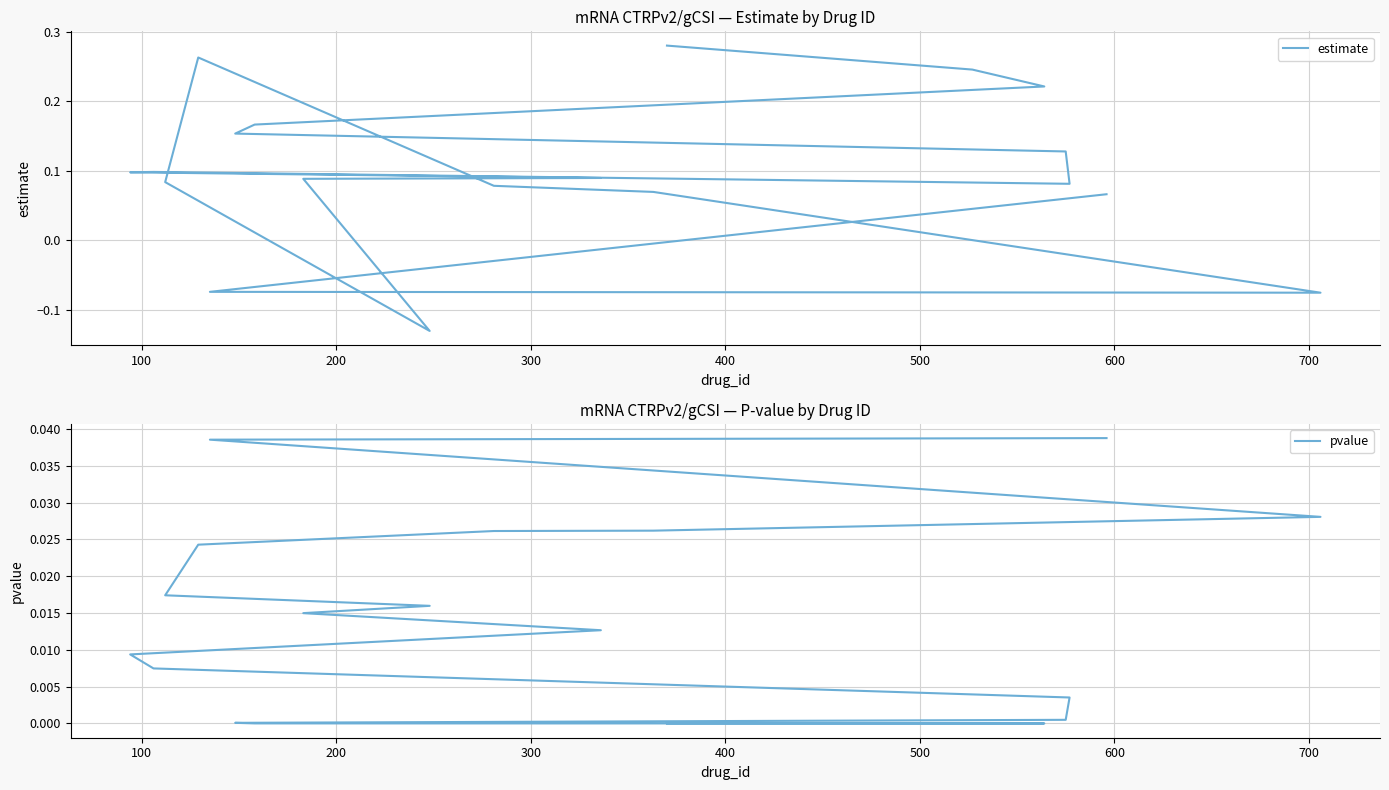

How many lines are shown in the chart?

2